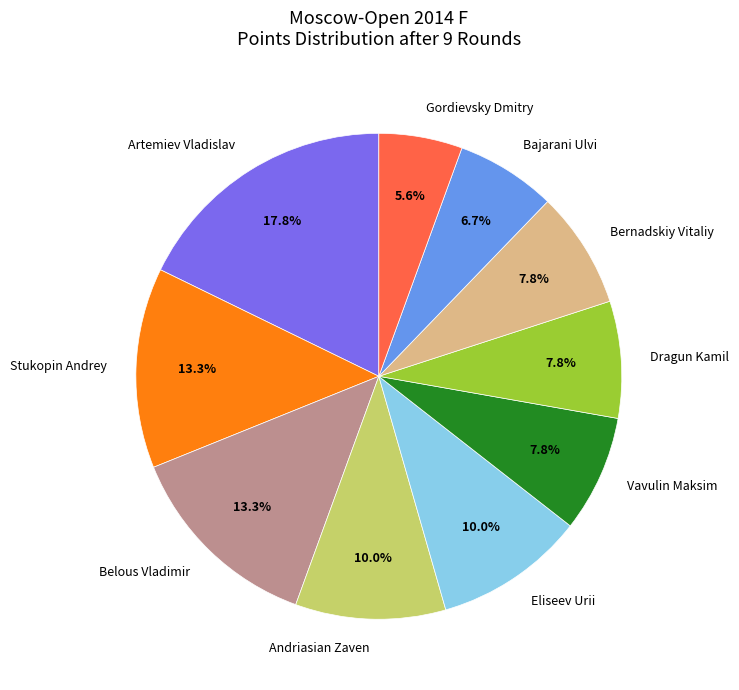

Is it true that Eliseev Urii is 1% of the pie?

False